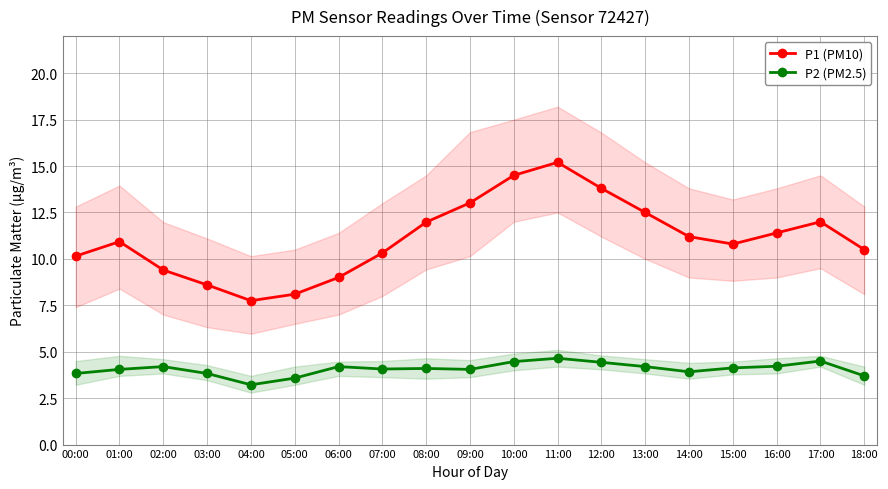

True or false: P2 (PM2.5) and P1 (PM10) intersect in this chart.

False